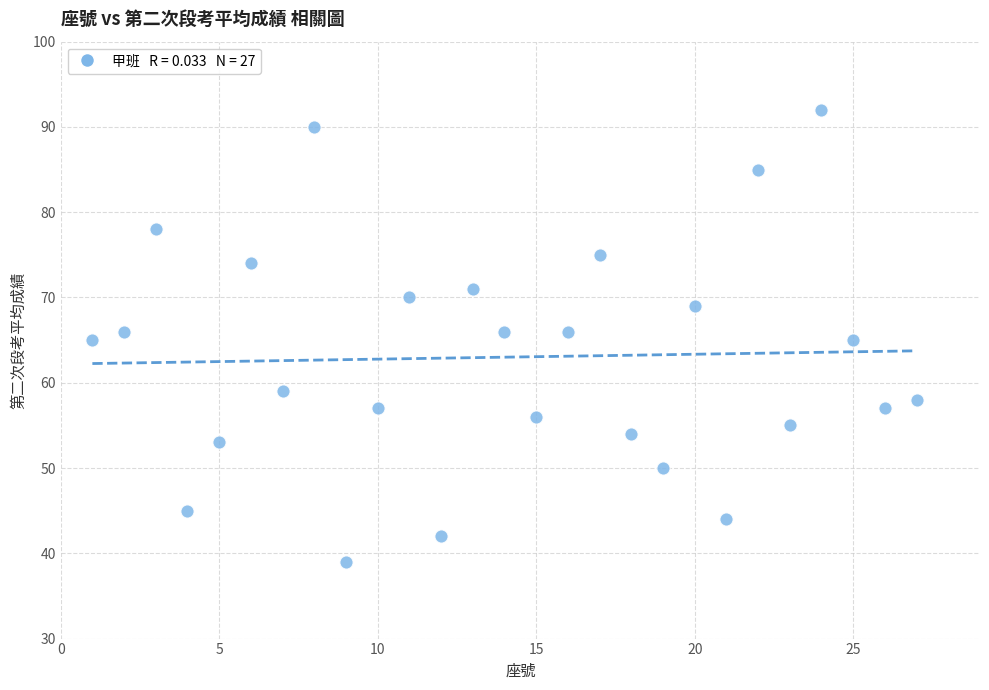

What is the range of Y values (max minus min)?

53